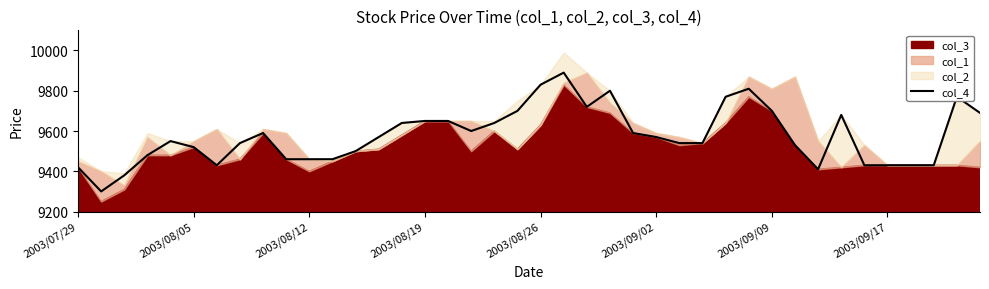

The value at 22 is 9720. True or false?

True